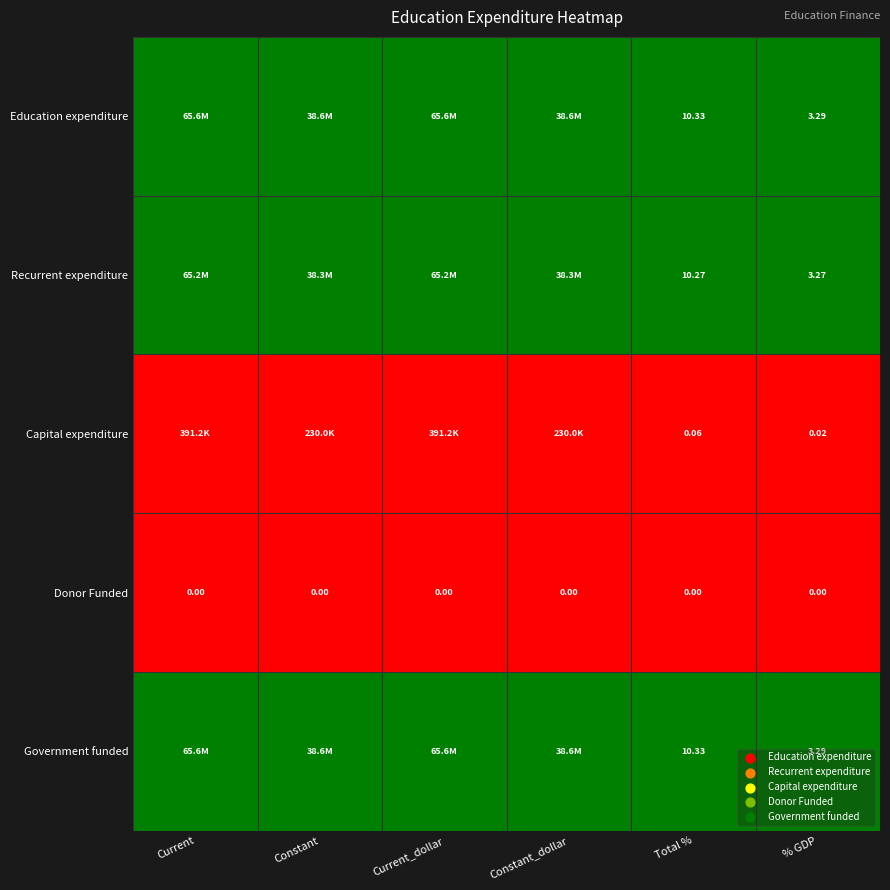

Which series changed the most between Current_dollar and % GDP?

Recurrent expenditure